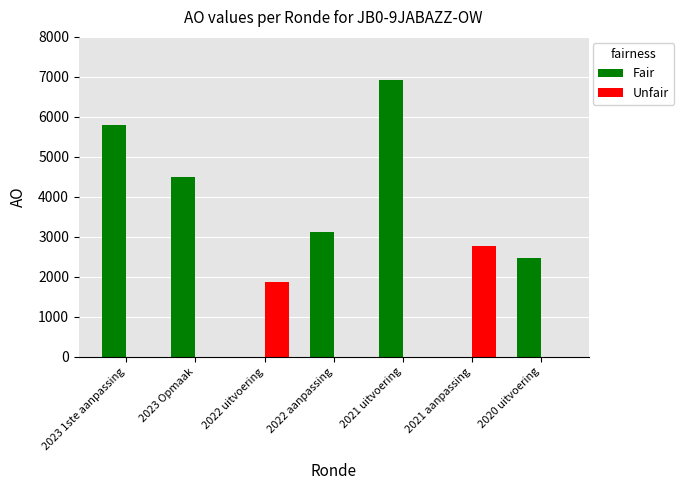

At which label does Fair reach its peak?

2021 uitvoering